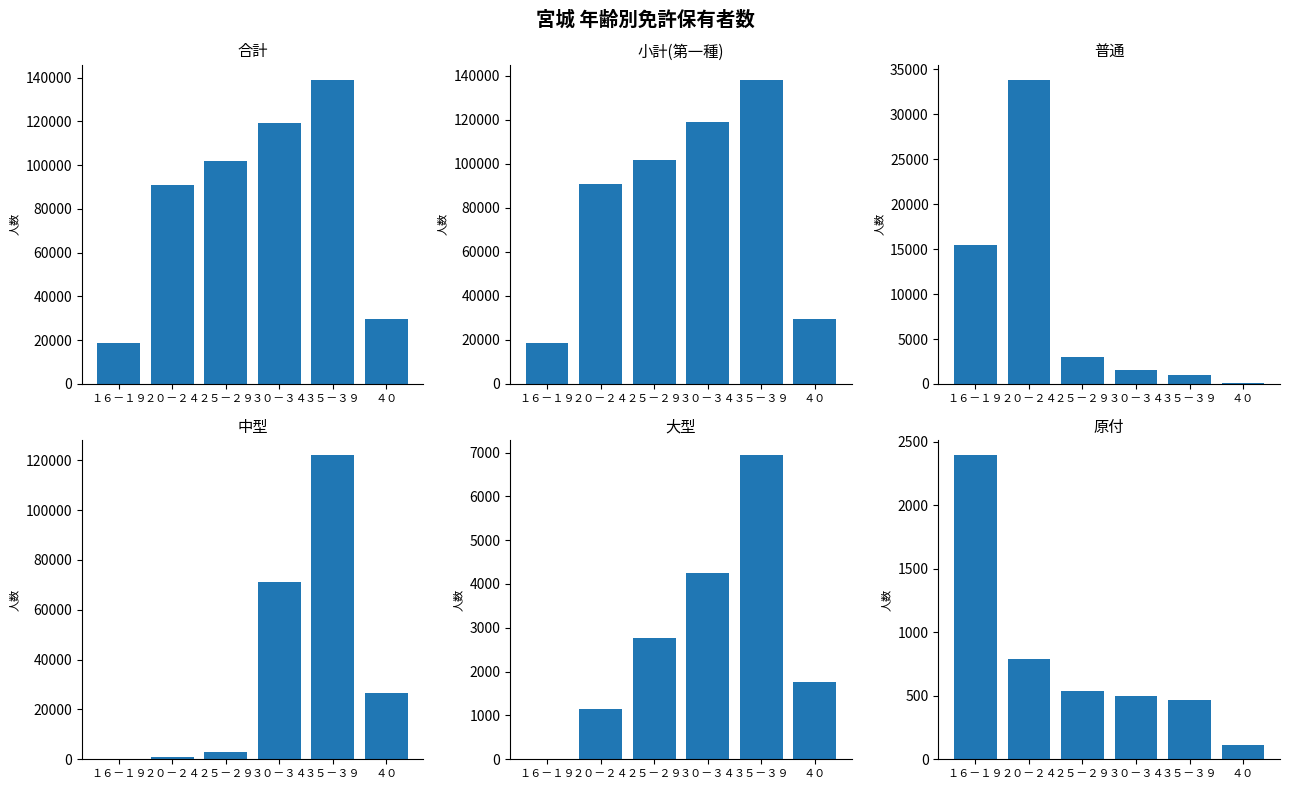

How many groups of bars are there?

6